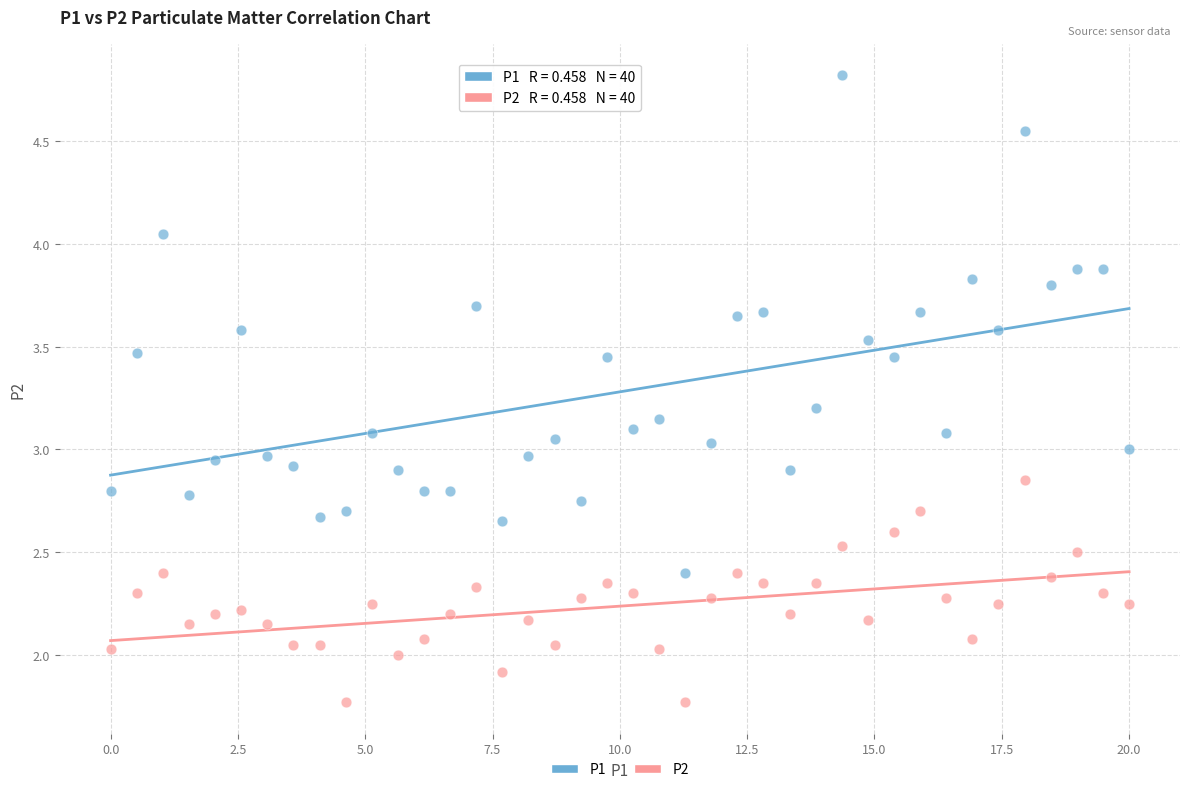

Which series reaches the maximum Y coordinate?

P1